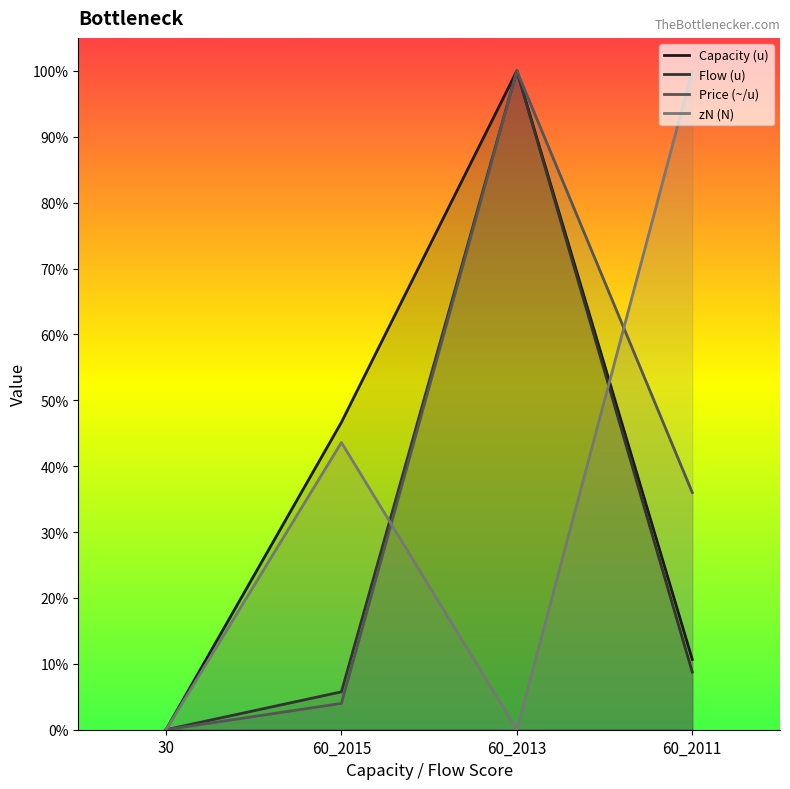

Rank the series by their maximum value, from lowest to highest.

Capacity (u), Flow (u), Price (~/u), zN (N)